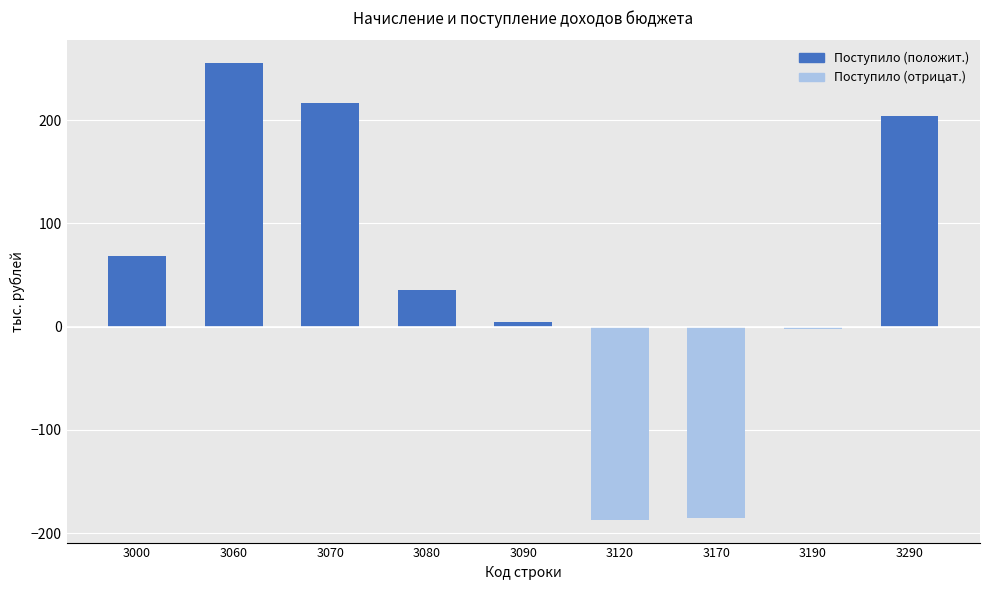

Between 3070 and 3170, which is larger?

3070